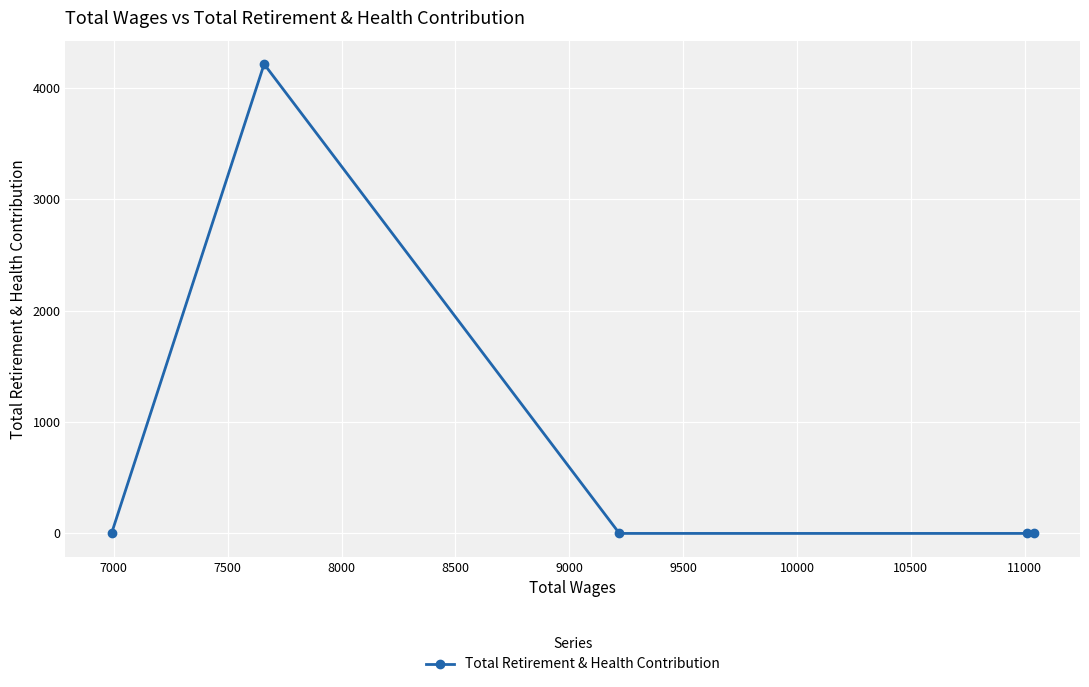

Reading left to right, what are all the values shown in this chart?

0	4212	0	0	0